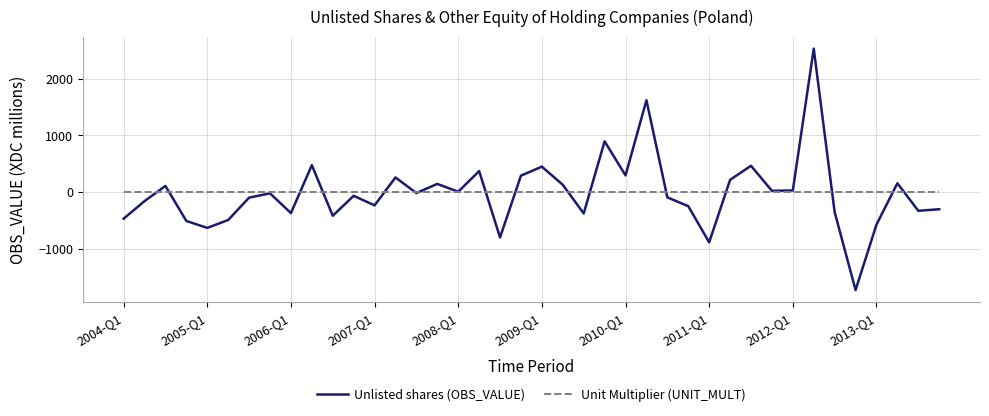

List the series in order of their peak value, highest first.

Unlisted shares (OBS_VALUE), Unit Multiplier (UNIT_MULT)